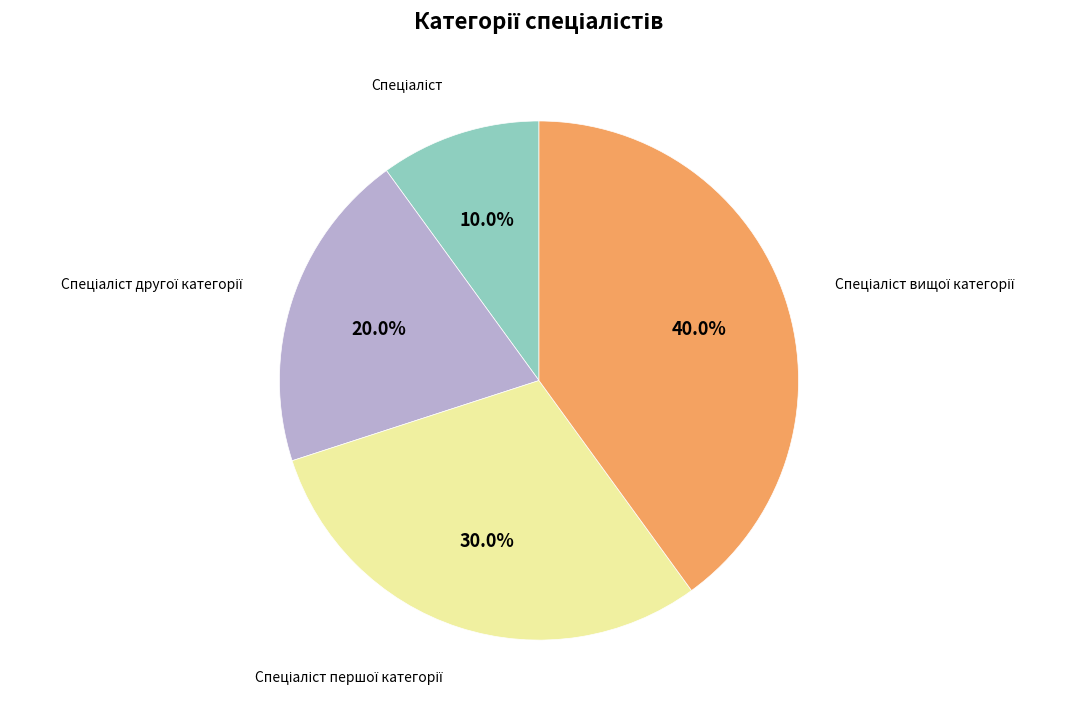

To the nearest percent, what is the average slice percentage?

25%